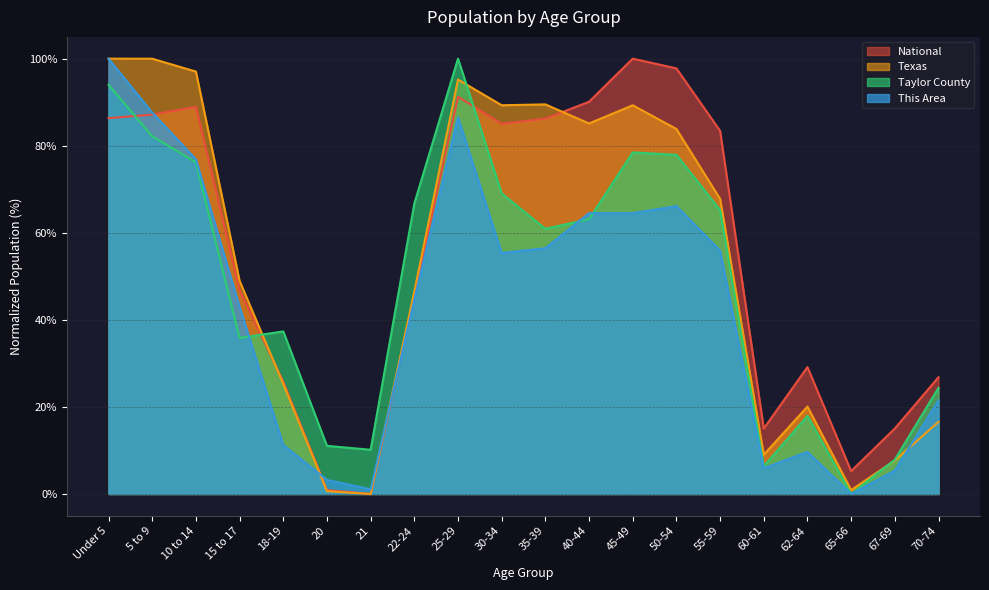

What are all the series names shown in the legend?

National, Texas, Taylor County, This Area